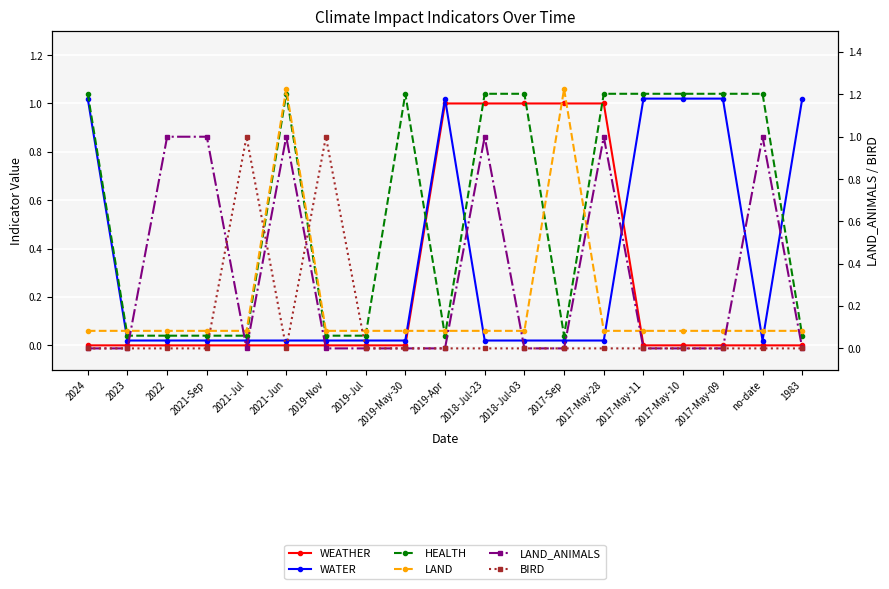

What is the difference between the maximum and minimum values in the WEATHER series?

1.0